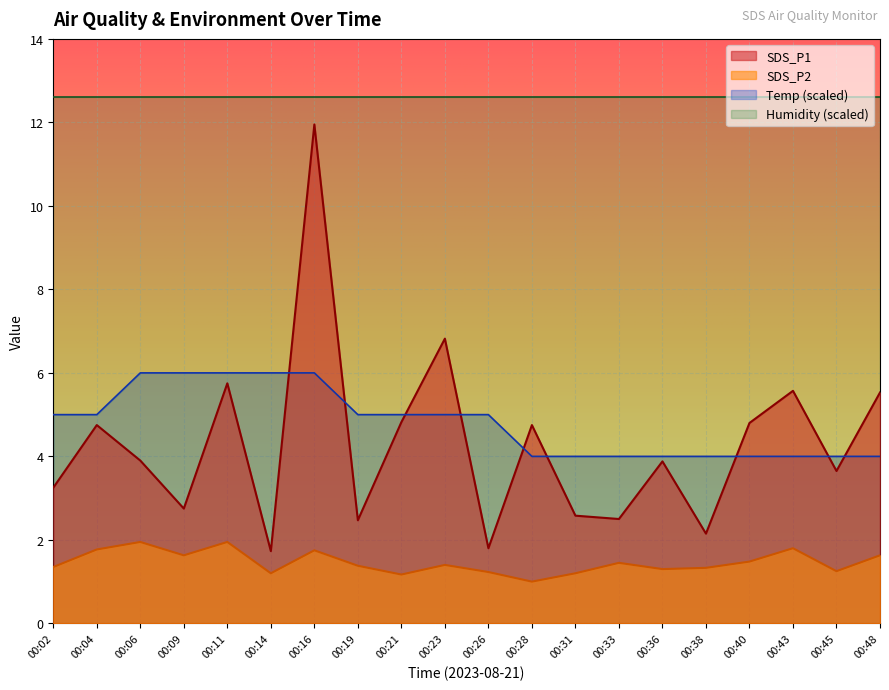

True or false: SDS_P2 and SDS_P1 cross at least once.

False